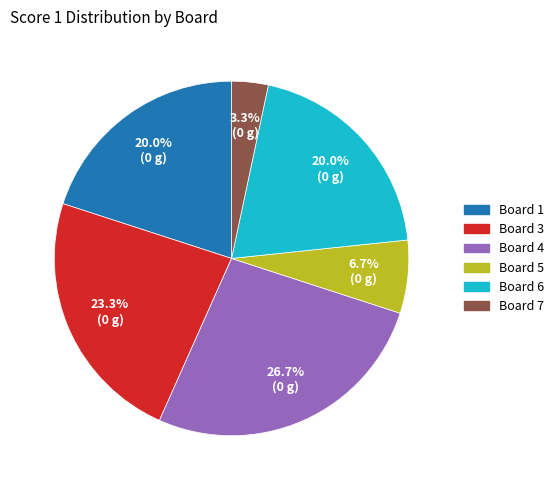

To the nearest percent, what is the difference between the largest and smallest slice percentages?

23%